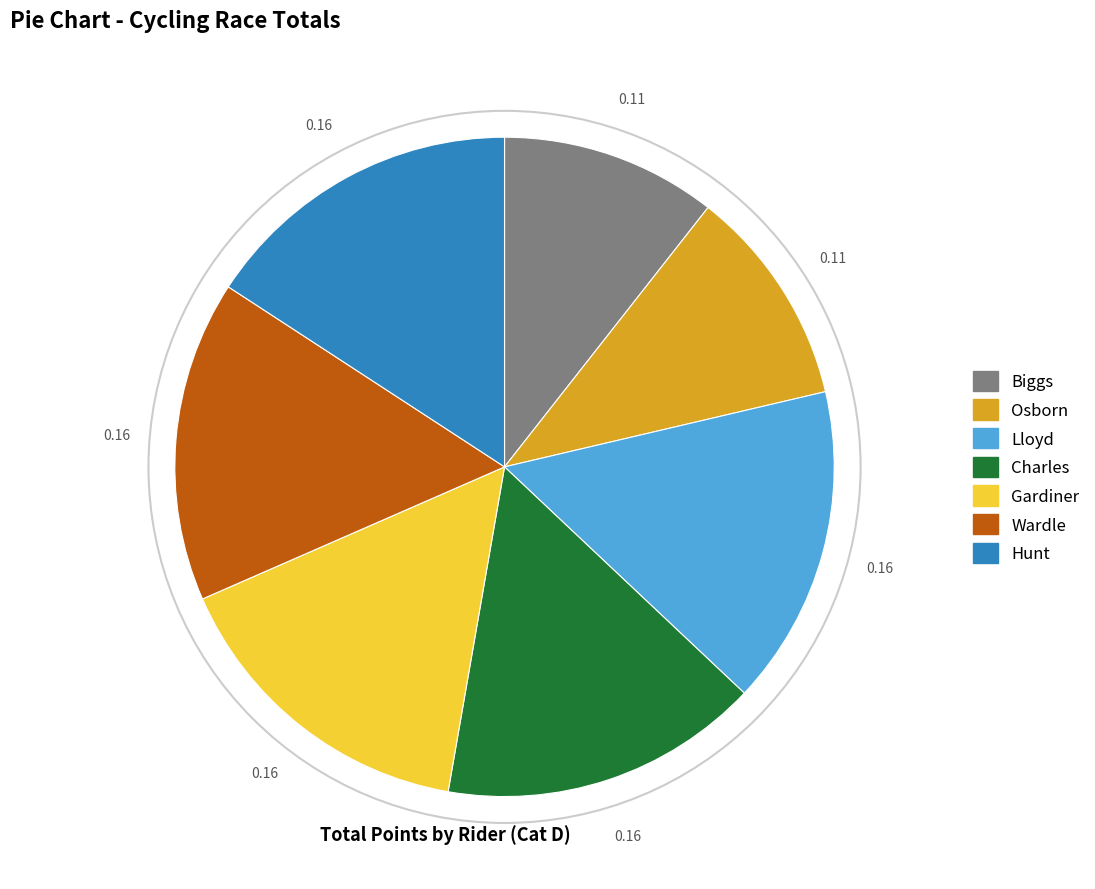

Approximately how many times larger is the value at Hunt compared to Charles?

1.0